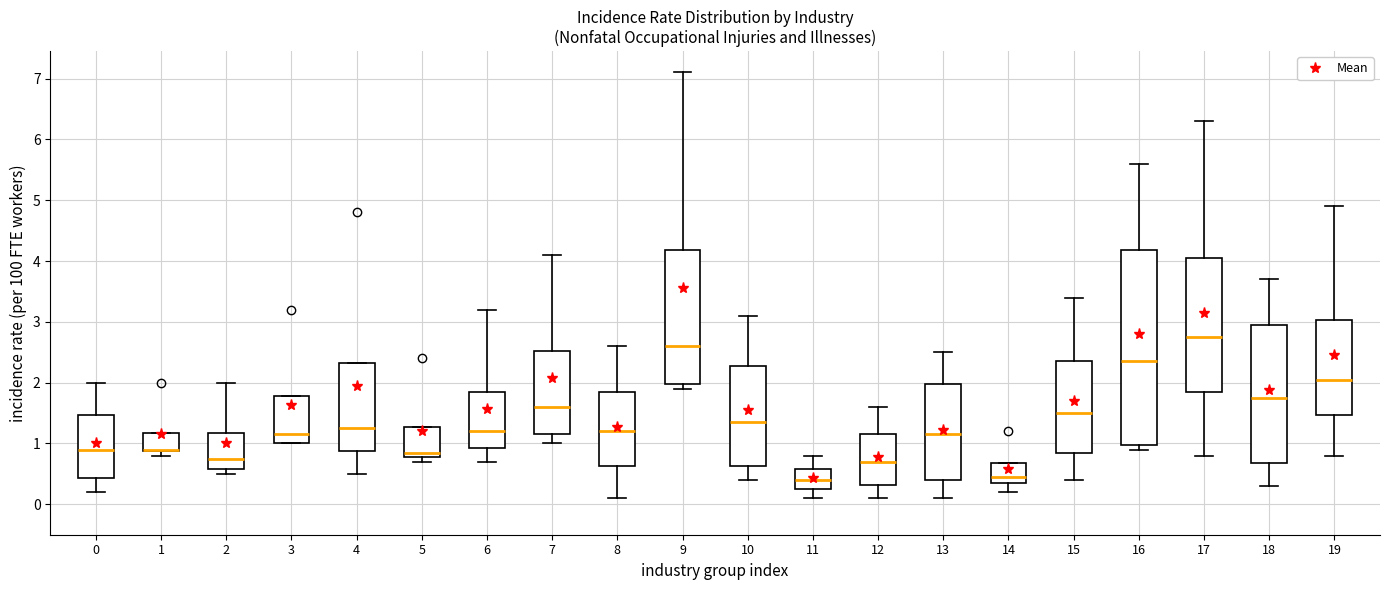

Reading left to right, read every box against the y-axis: the position of its median line, the range the box covers, and the ends of its whiskers. The values are not printed on the chart, so give them approximately, as read against the axis.

0: median 0.9, box 0.4 to 1.5, whiskers 0.2 to 2.0
1: median 0.9 (drawn on the box's lower edge), box 0.9 to 1.2, whiskers 0.8 to 1.2
2: median 0.8, box 0.6 to 1.2, whiskers 0.5 to 2.0
3: median 1.2, box 1.0 to 1.8, whiskers 1.0 to 1.8
4: median 1.3, box 0.9 to 2.3, whiskers 0.5 to 2.3
5: median 0.9, box 0.8 to 1.3, whiskers 0.7 to 1.3
6: median 1.2, box 0.9 to 1.9, whiskers 0.7 to 3.2
7: median 1.6, box 1.2 to 2.5, whiskers 1.0 to 4.1
8: median 1.2, box 0.6 to 1.9, whiskers 0.1 to 2.6
9: median 2.6, box 2.0 to 4.2, whiskers 1.9 to 7.1
10: median 1.4, box 0.6 to 2.3, whiskers 0.4 to 3.1
11: median 0.4, box 0.3 to 0.6, whiskers 0.1 to 0.8
12: median 0.7, box 0.3 to 1.2, whiskers 0.1 to 1.6
13: median 1.2, box 0.4 to 2.0, whiskers 0.1 to 2.5
14: median 0.5, box 0.4 to 0.7, whiskers 0.2 to 0.7
15: median 1.5, box 0.9 to 2.4, whiskers 0.4 to 3.4
16: median 2.4, box 1.0 to 4.2, whiskers 0.9 to 5.6
17: median 2.8, box 1.9 to 4.1, whiskers 0.8 to 6.3
18: median 1.8, box 0.7 to 3.0, whiskers 0.3 to 3.7
19: median 2.1, box 1.5 to 3.0, whiskers 0.8 to 4.9